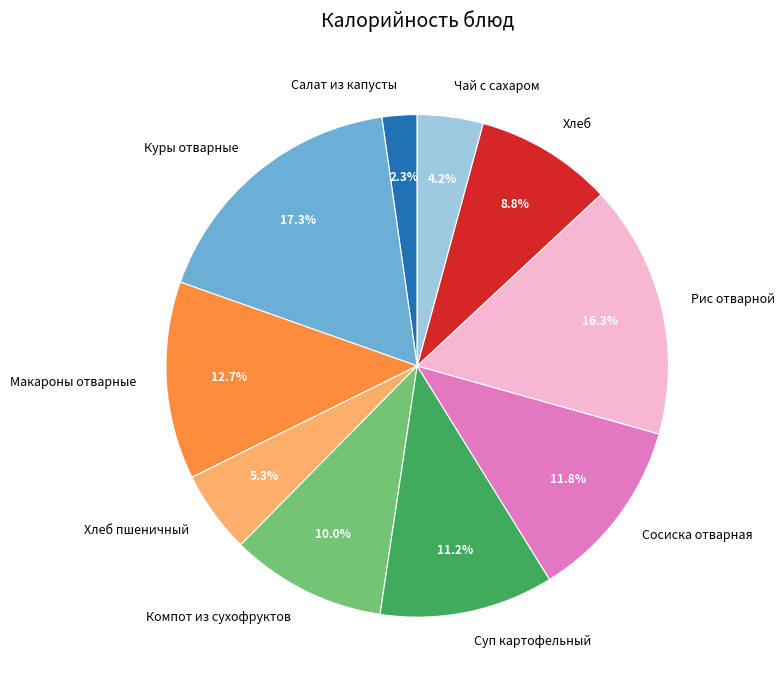

To the nearest percent, what percentage of the pie is Хлеб пшеничный?

5%